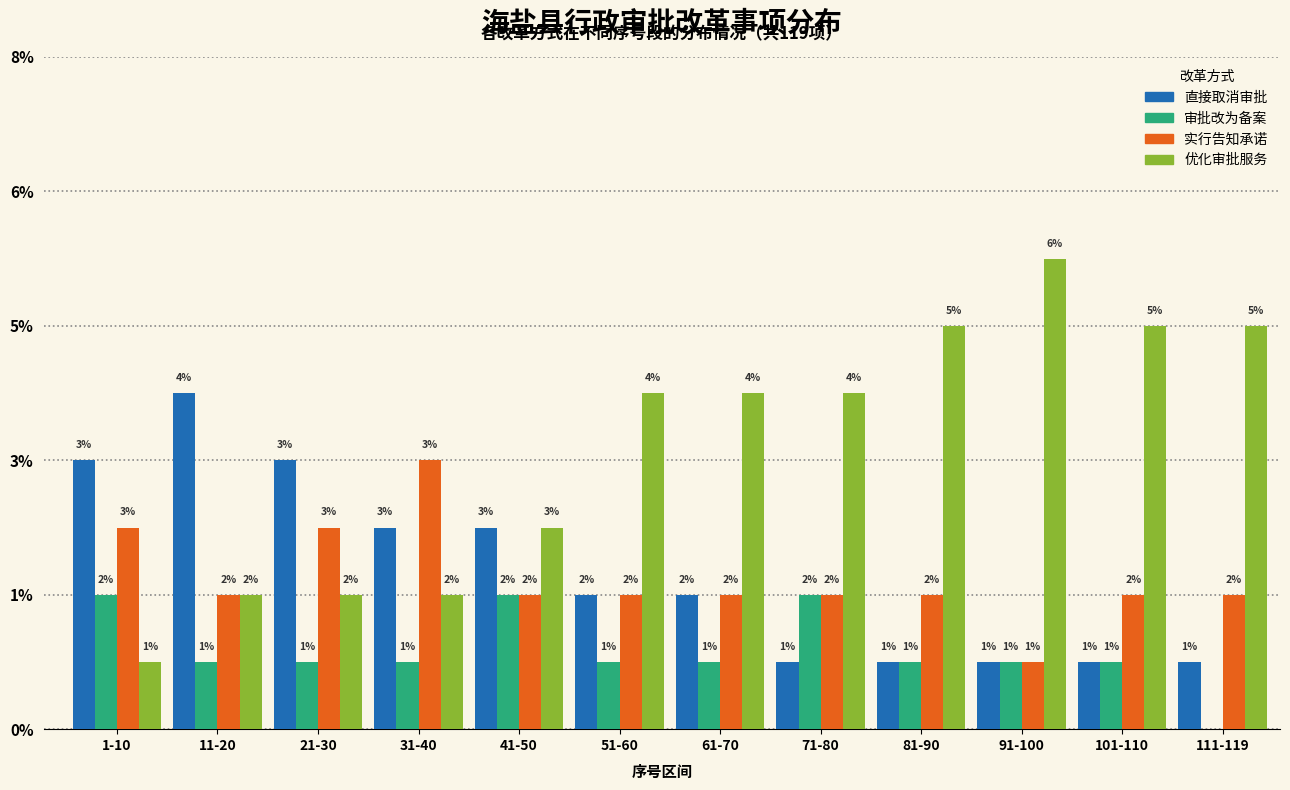

What are all the series names shown in the legend?

直接取消审批, 审批改为备案, 实行告知承诺, 优化审批服务